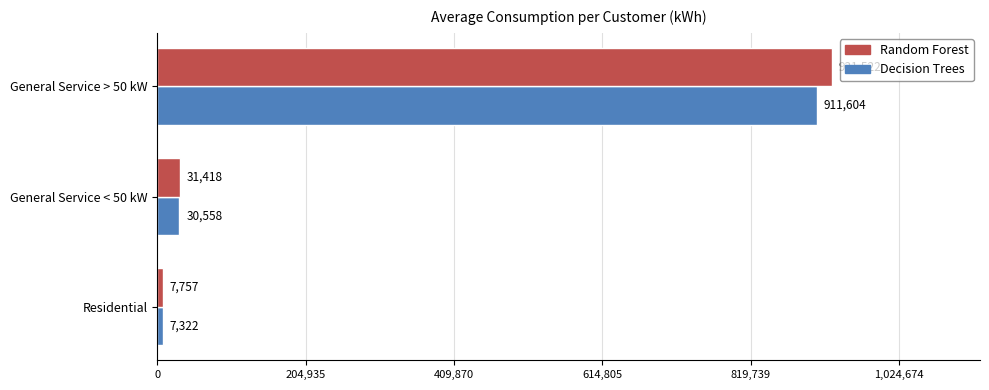

What is the spread (max minus min) of values at Residential?

435